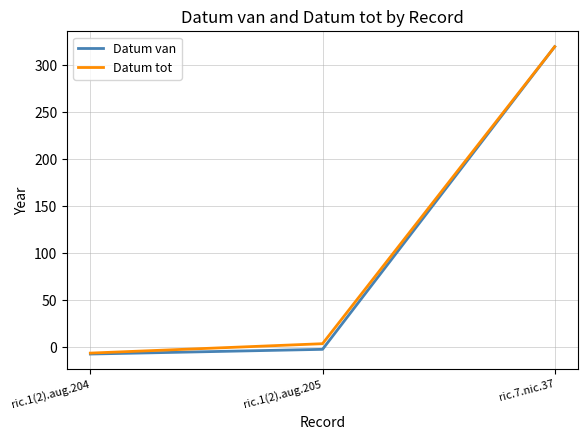

List the labels in order of Datum tot value, smallest first.

ric.1(2).aug.204, ric.1(2).aug.205, ric.7.nic.37